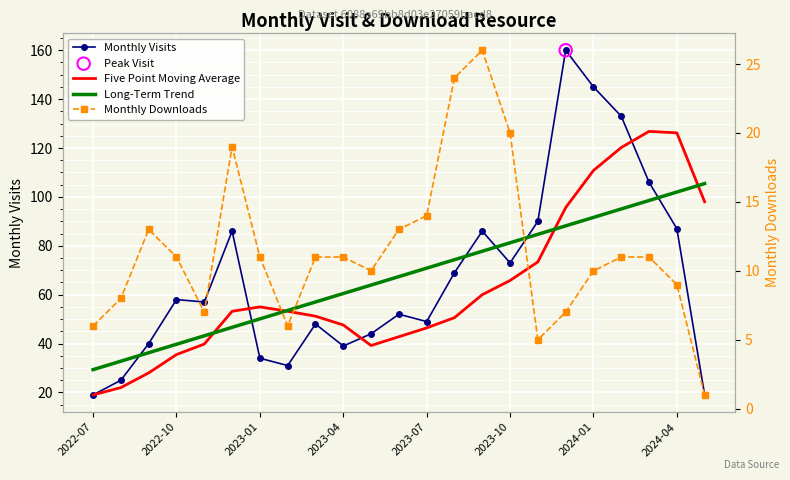

Is the value of Monthly Visits at 2023-04 greater than the value of Monthly Downloads at 22?

Yes